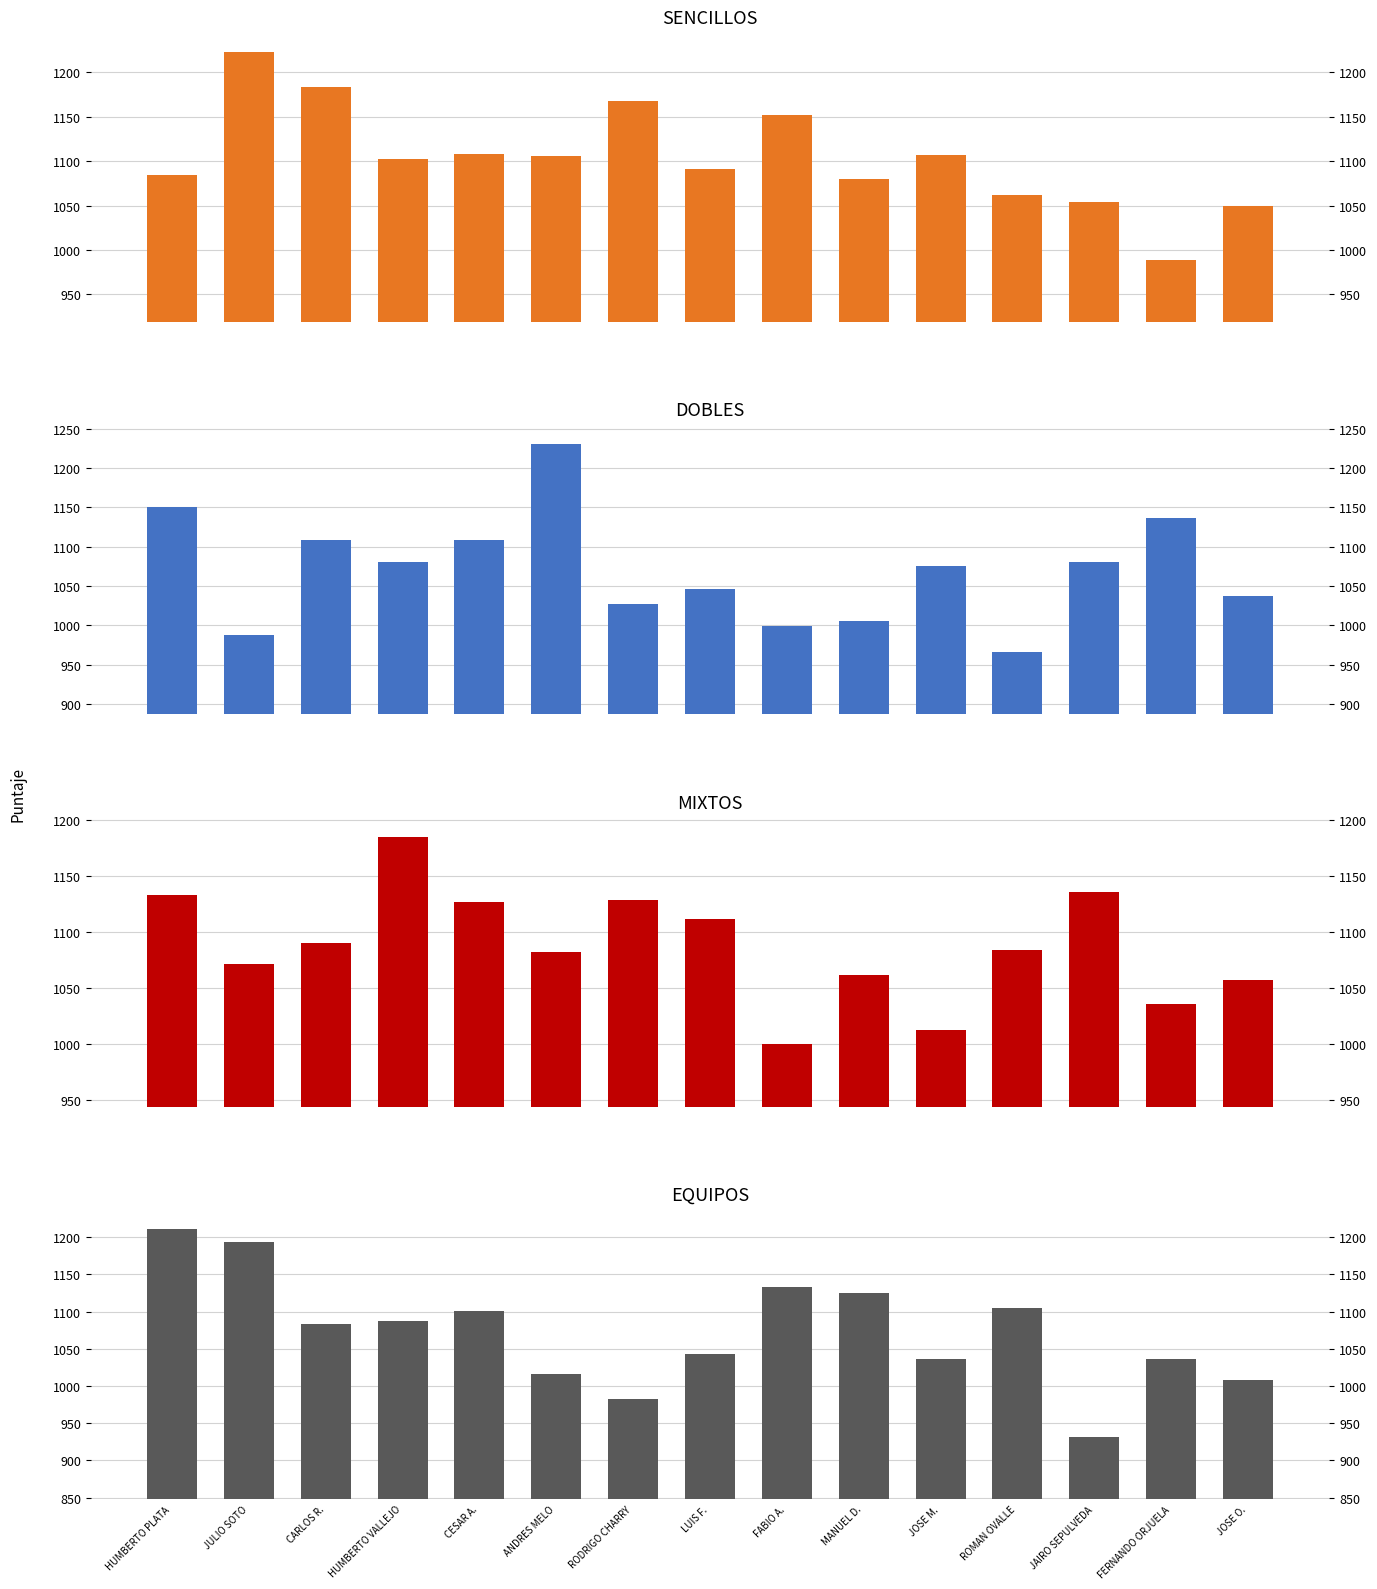

The value of EQUIPOS at ANDRES MELO is 419. True or false?

False